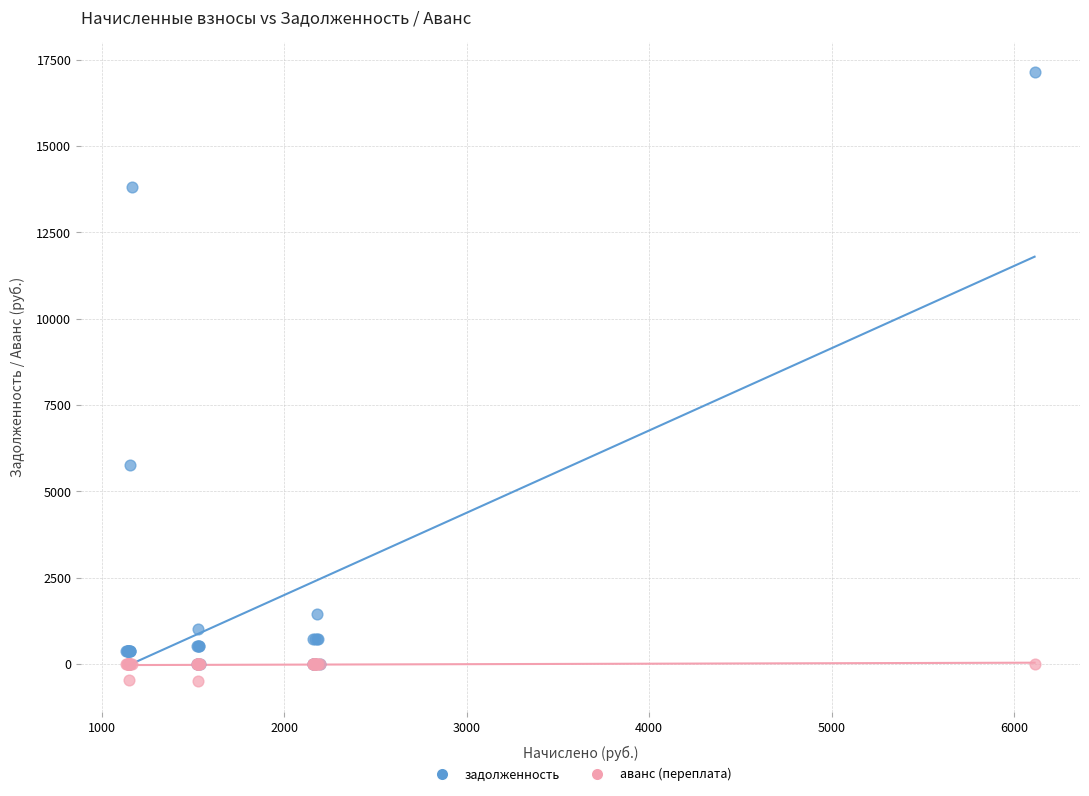

Across all series, what Y value is closest to 8310?

5770.2